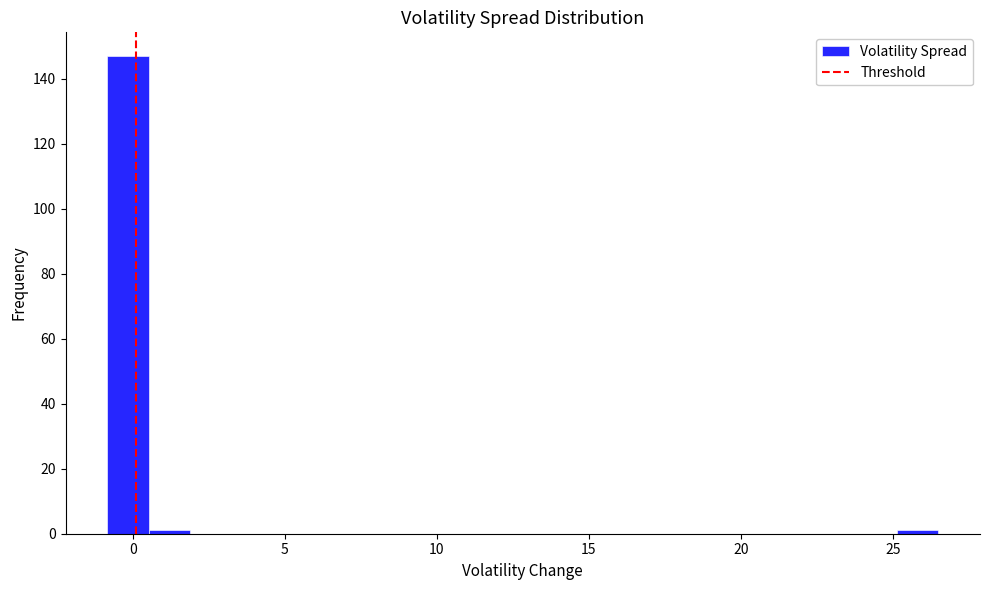

Around what value on the x-axis is the tallest bar? Give the approximate position of its centre, as read against the axis.

0.0